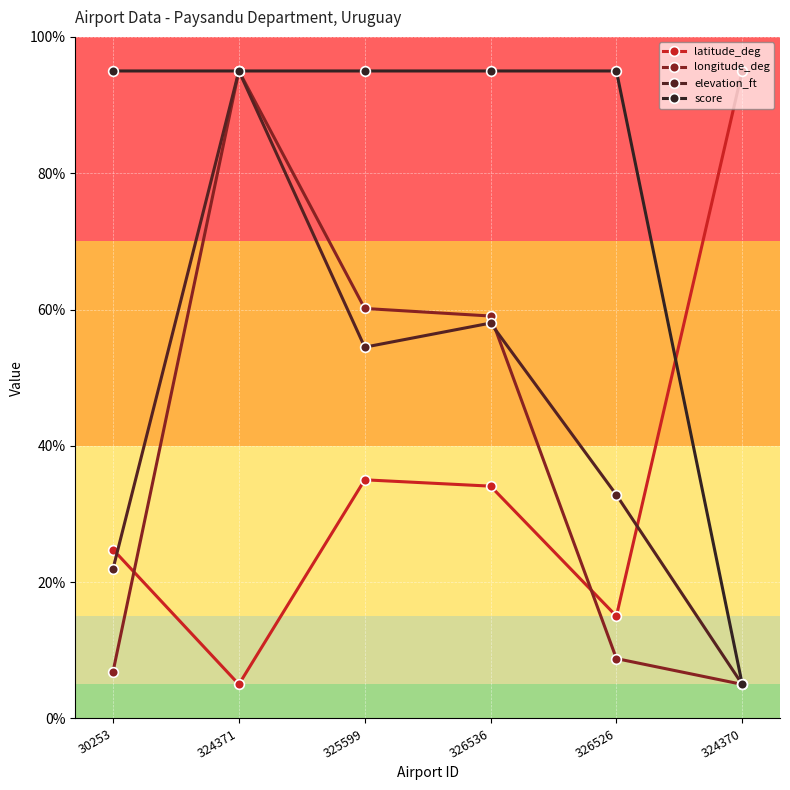

Where do longitude_deg and elevation_ft first cross each other?

326536 and 326526